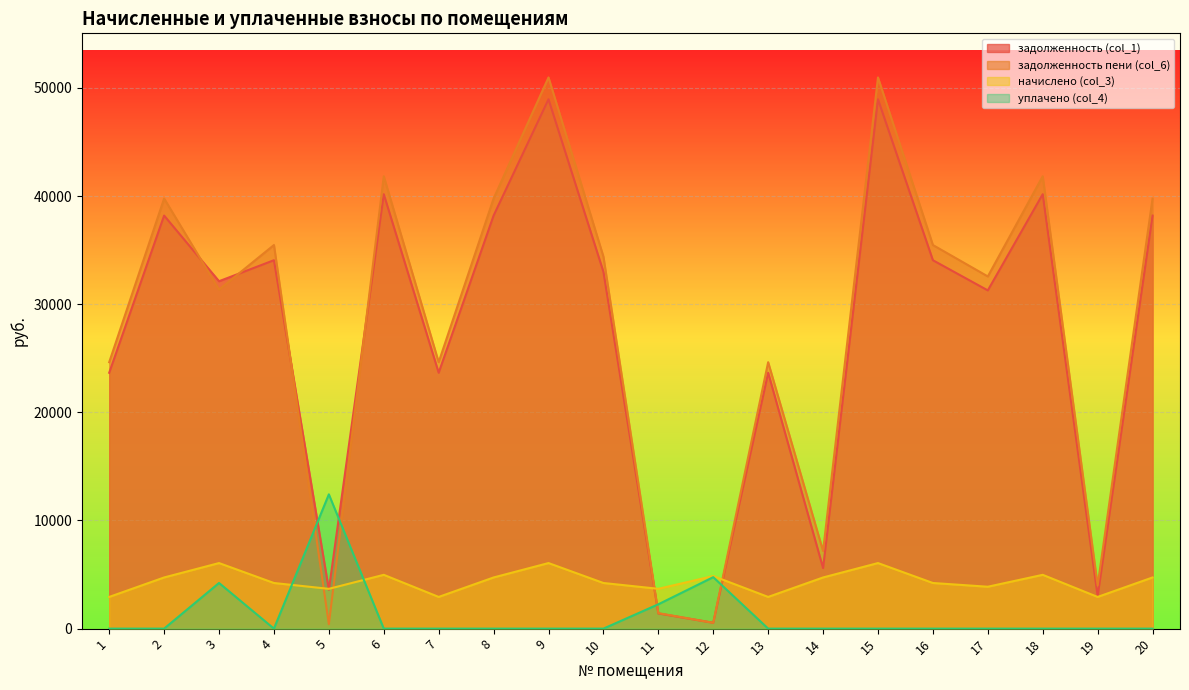

Where is the first local maximum for задолженность (col_1)?

2